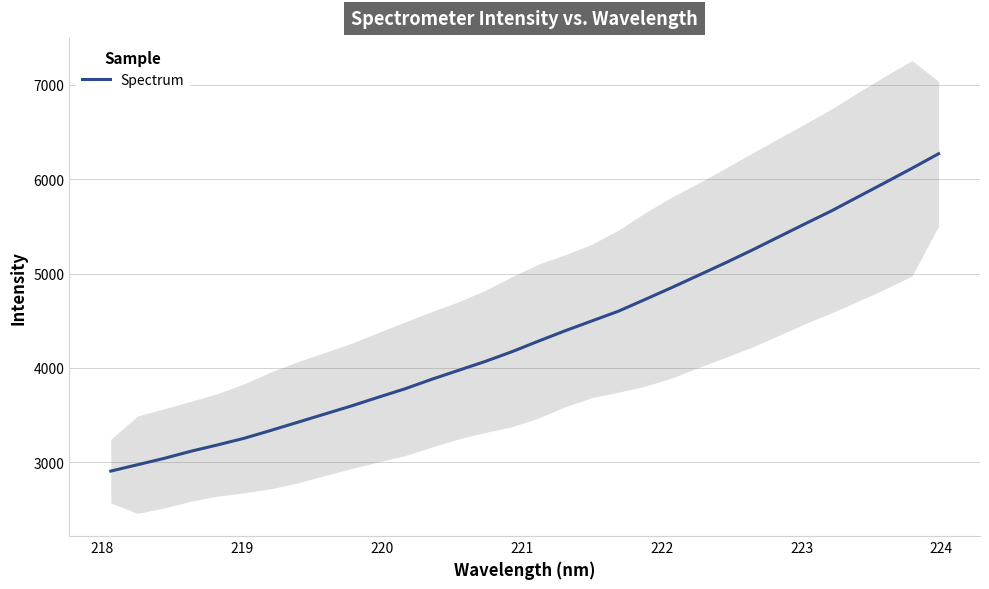

What is the lowest value of the Spectrum series?

2906.2